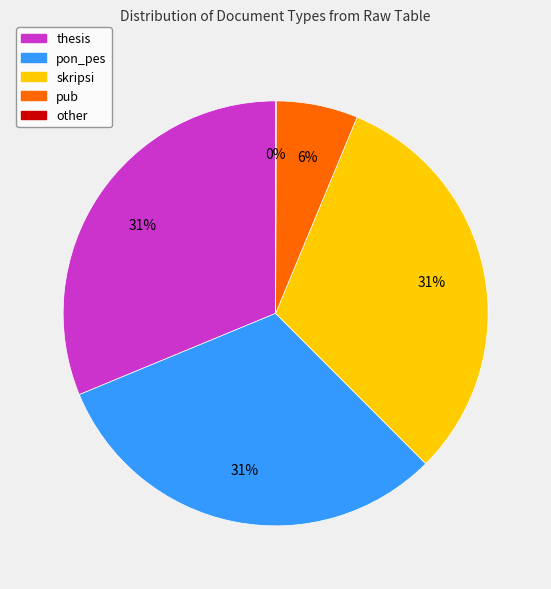

To the nearest percent, what is the combined percentage of pub and pon_pes?

37%